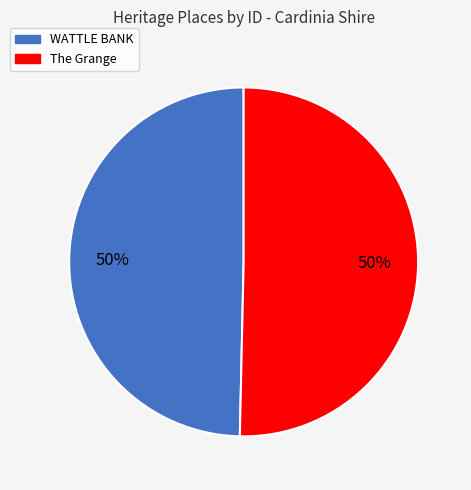

To the nearest percent, what percentage of the pie is The Grange?

50%